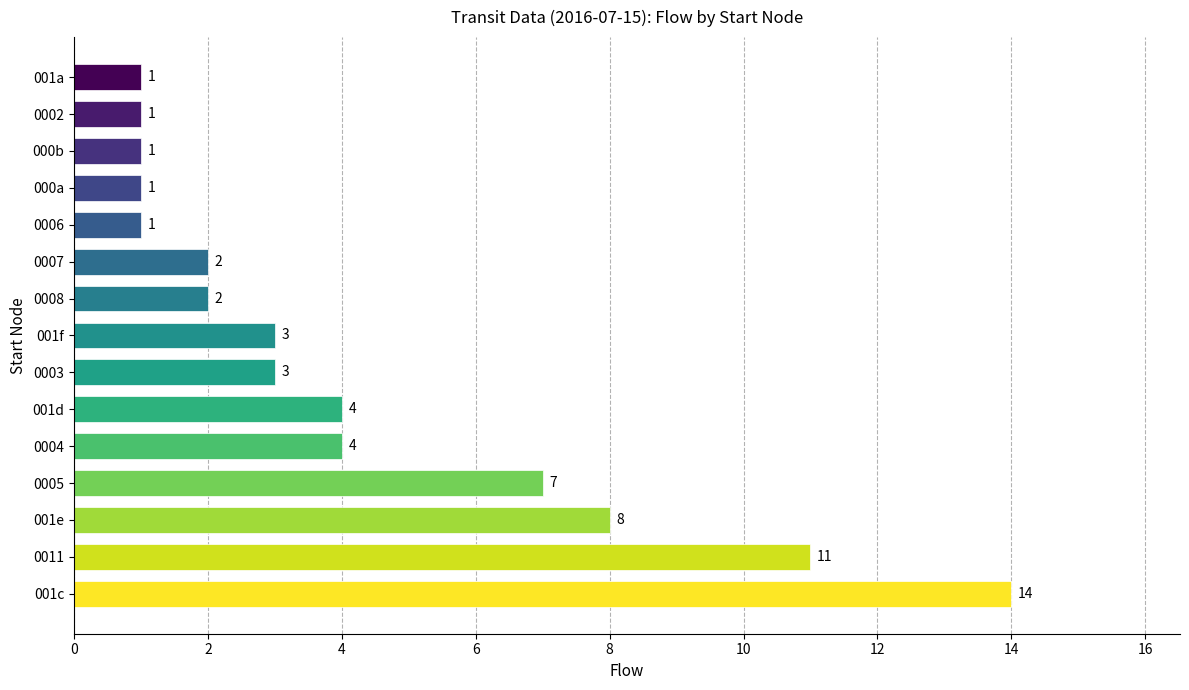

Reading bottom to top, extract all data points from this chart.

14	11	8	7	4	4	3	3	2	2	1	1	1	1	1